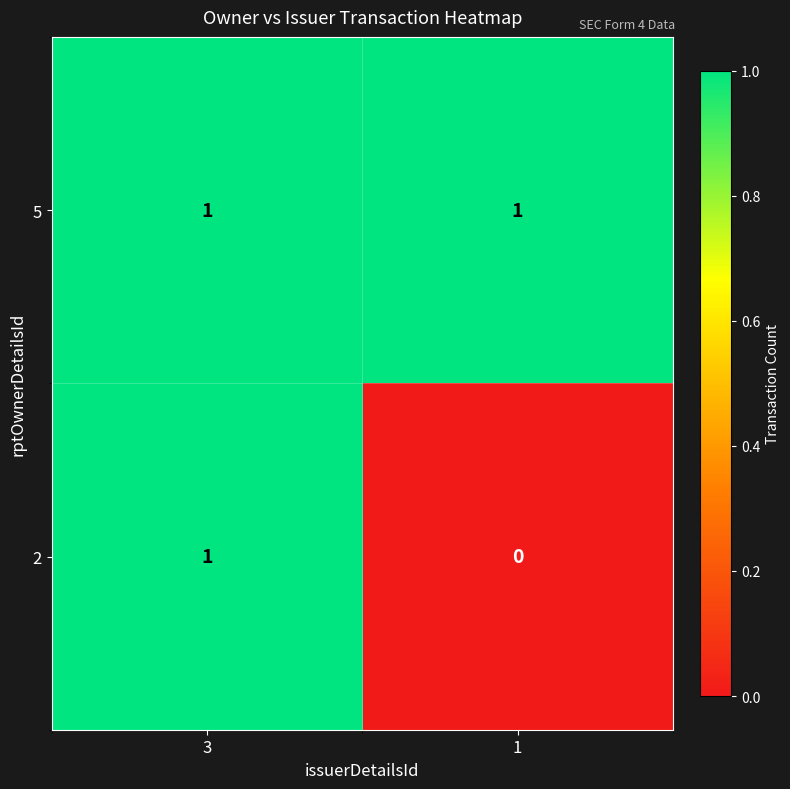

Which series has the largest total across all categories?

5